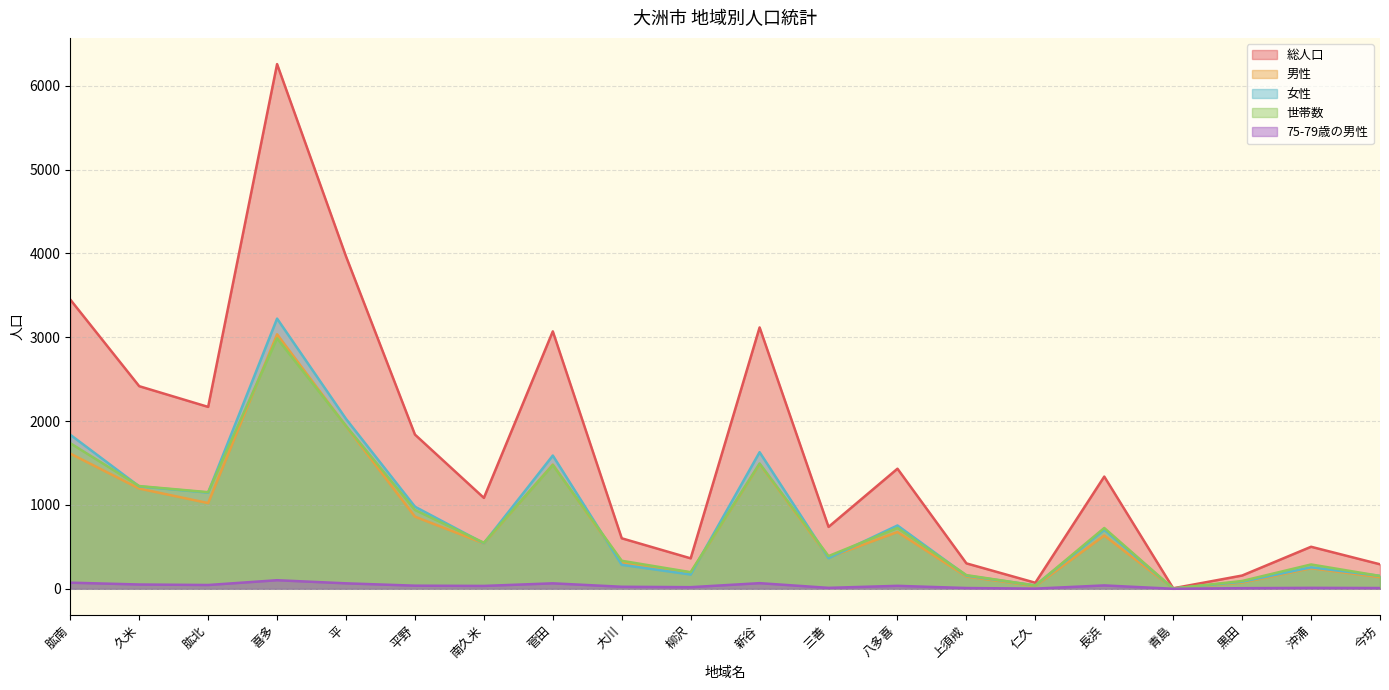

At which category does 女性 reach its first local peak?

喜多